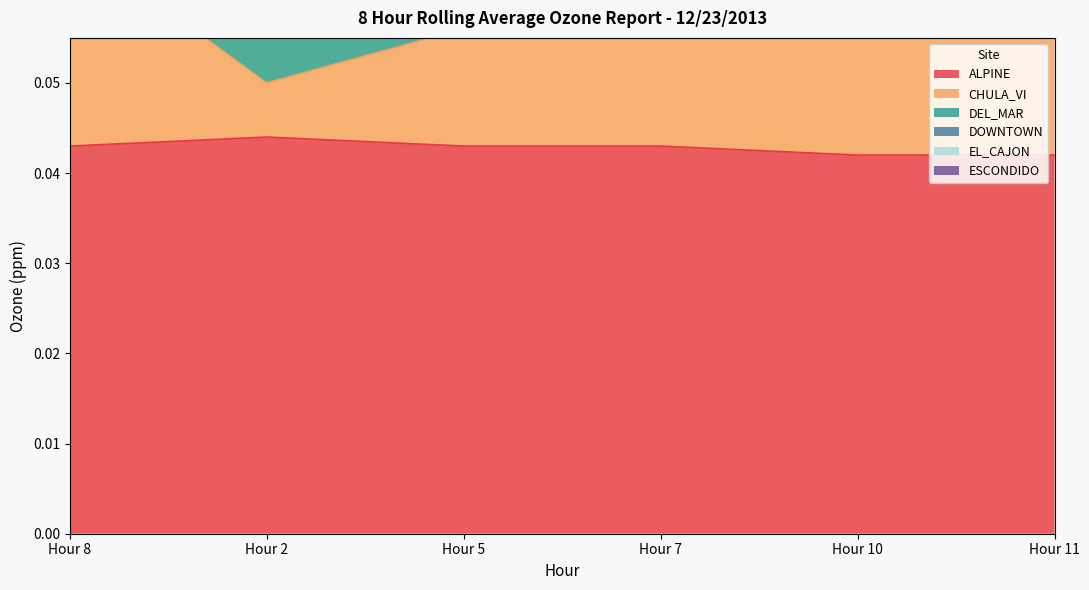

Between Hour 10 and Hour 2, which is larger?

Hour 2